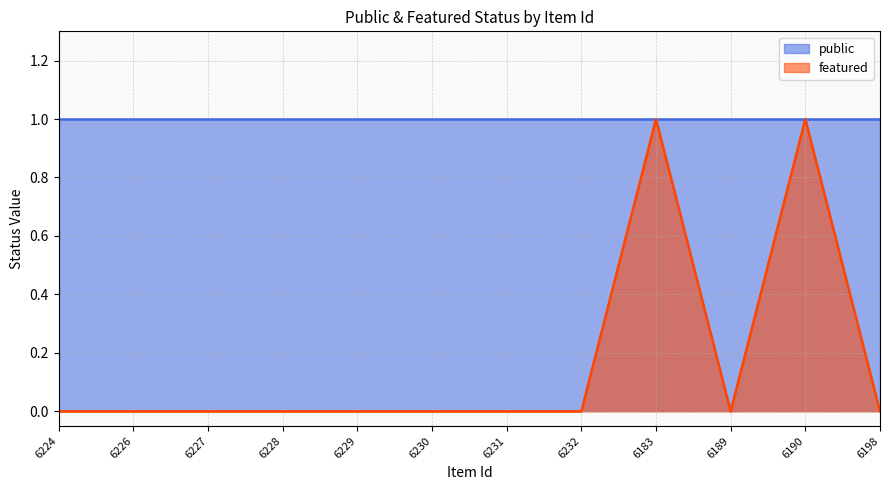

Which has a higher value, 6229 or 6190?

6190